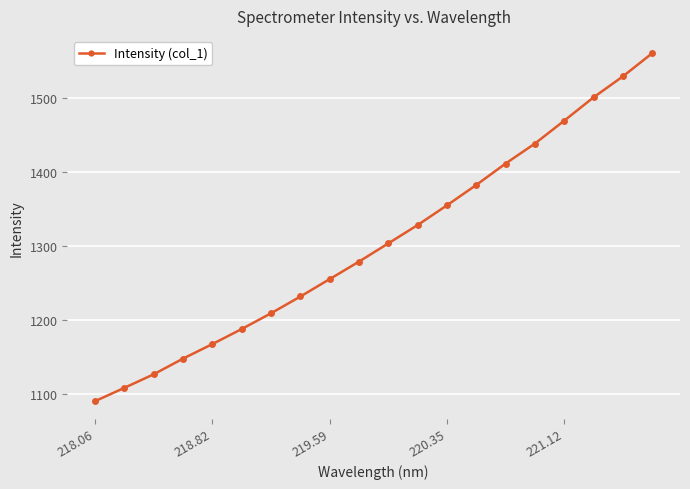

How many lines are shown in the chart?

1